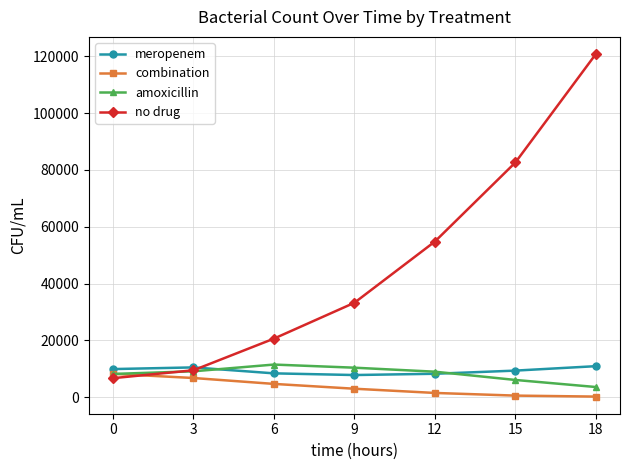

At which label is no drug closest to 63763?

12